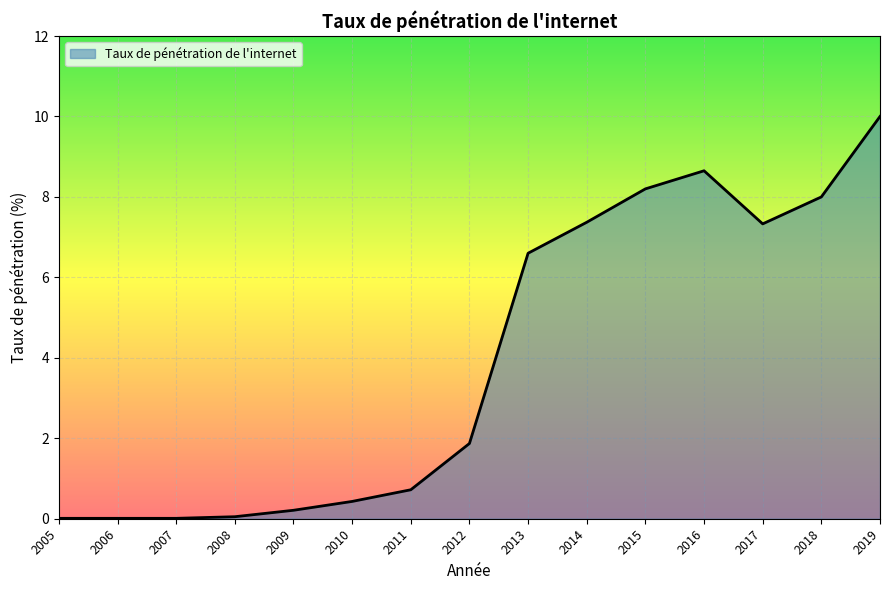

What is the difference between the values at 2010 and 2013?

6.2